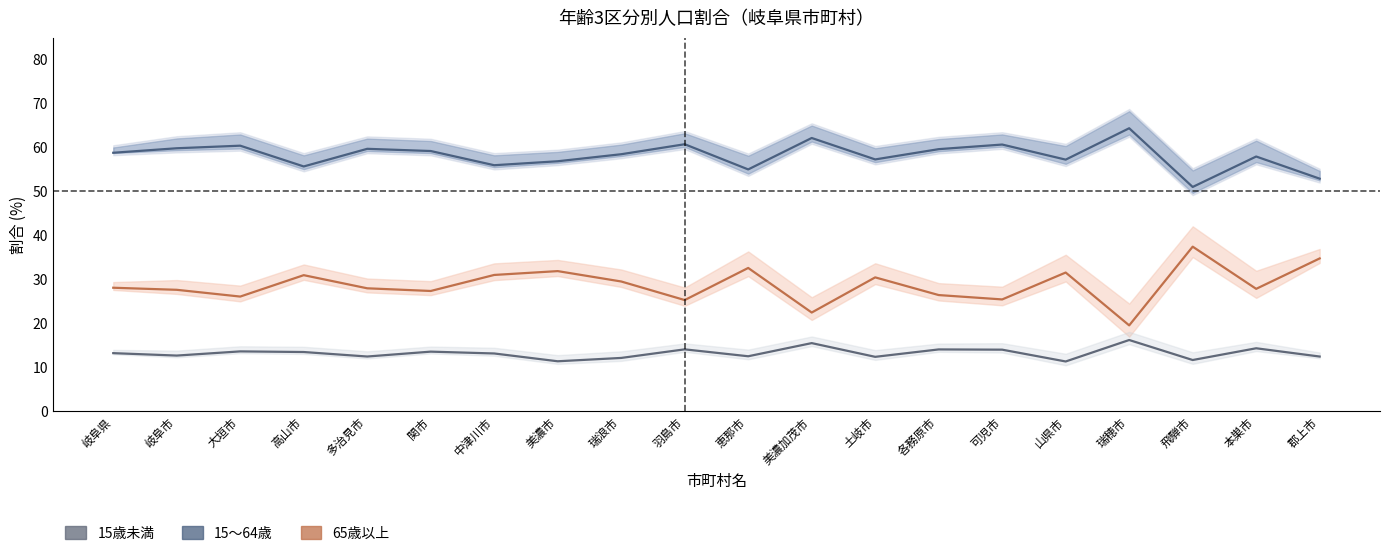

At which category does the chart reach its peak across all series?

瑞穂市